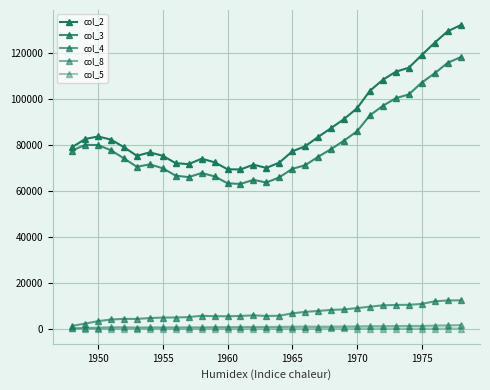

How many lines are shown in the chart?

5